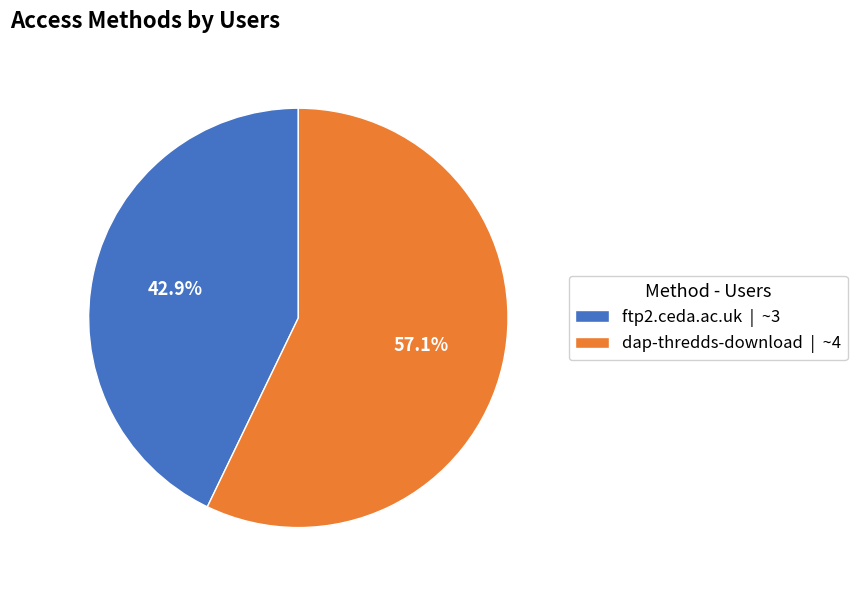

Count the number of slices in the pie.

2